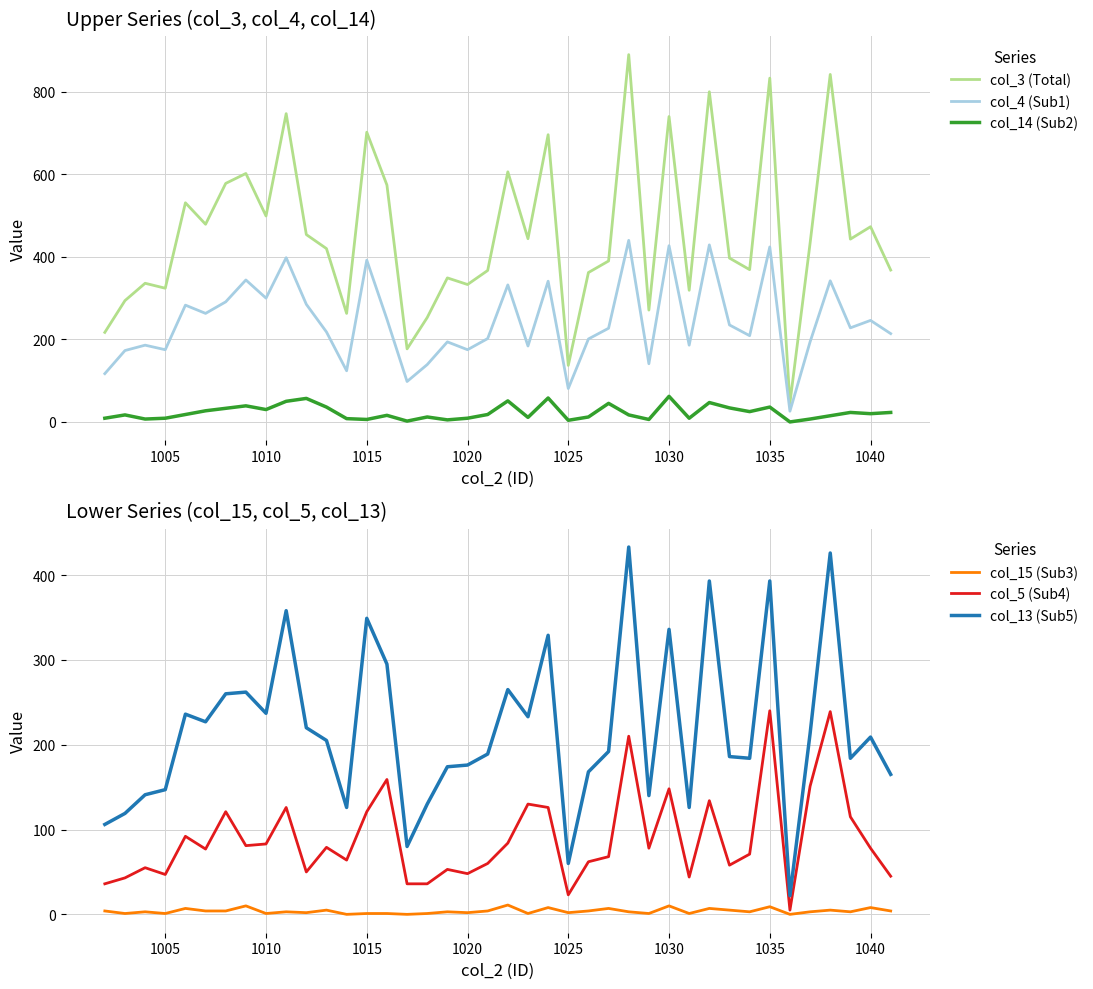

True or false: col_15 (Sub3) and col_13 (Sub5) intersect in this chart.

False